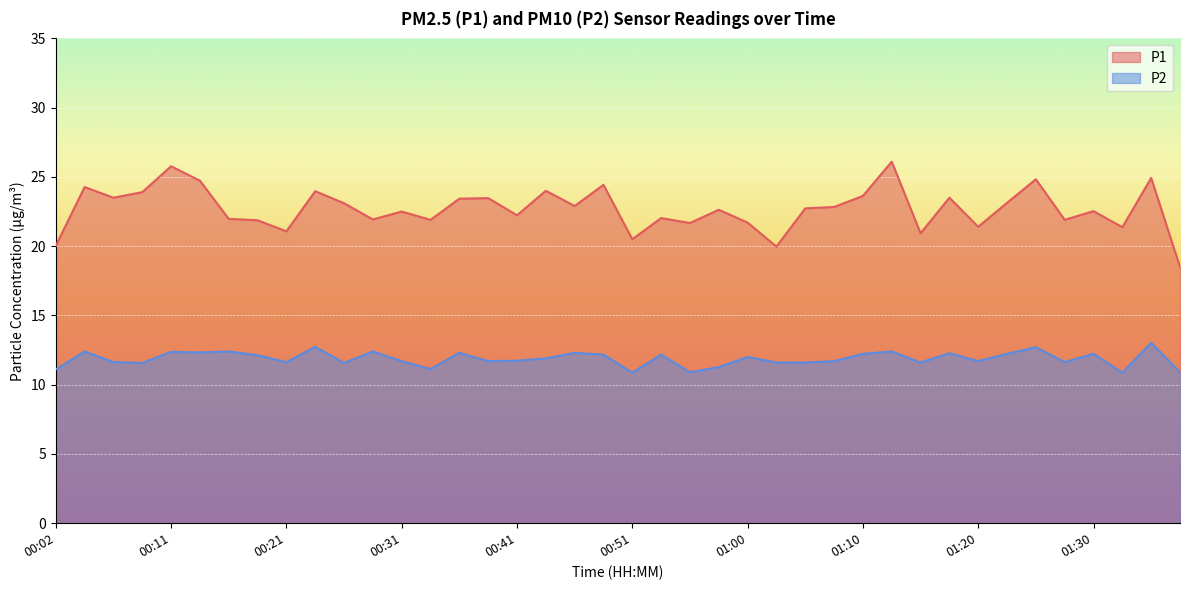

At 01:12, list the series in order from smallest to largest.

P2, P1